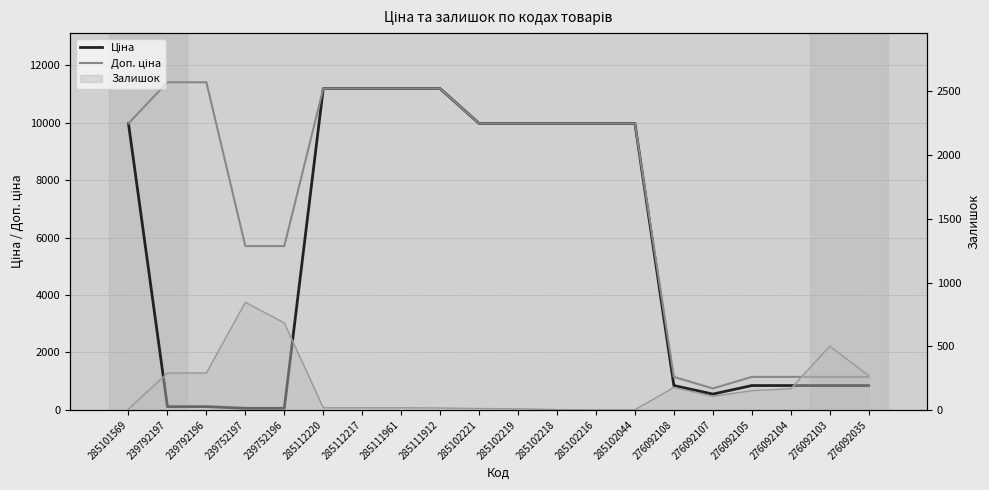

What value does the Ціна series have at 276092104?

848.4